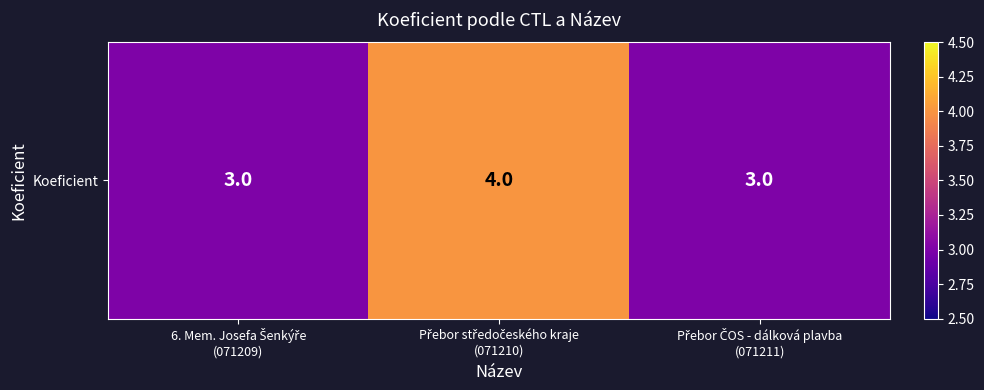

Is it true that the value at Přebor ČOS - dálková plavba
(071211) is 3?

True